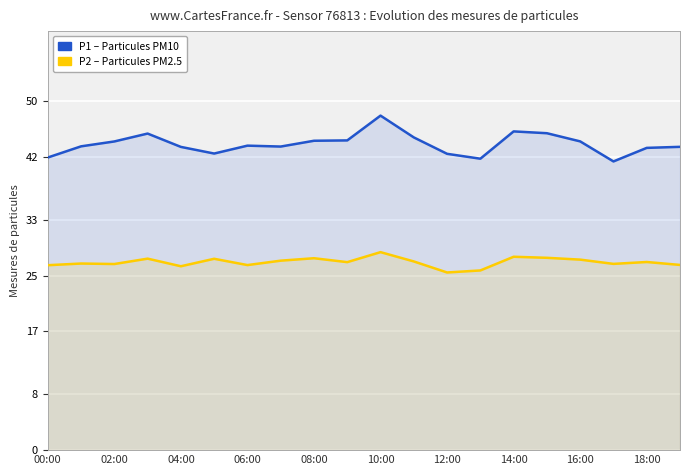

How many data points in P2 (PM2.5) are less than 26?

2